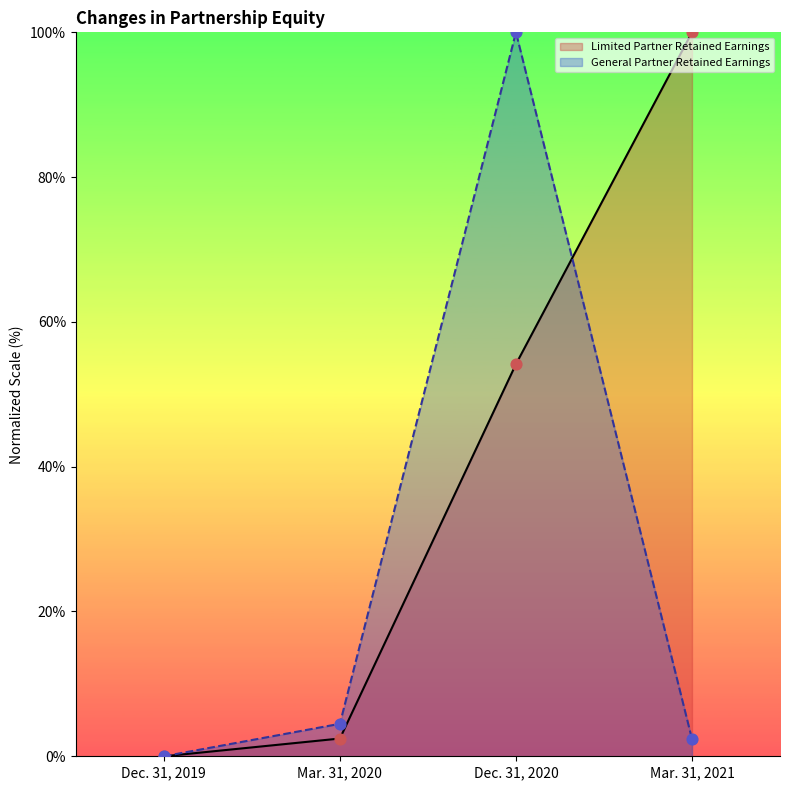

At which category is the sum across all series the highest?

Dec. 31, 2020